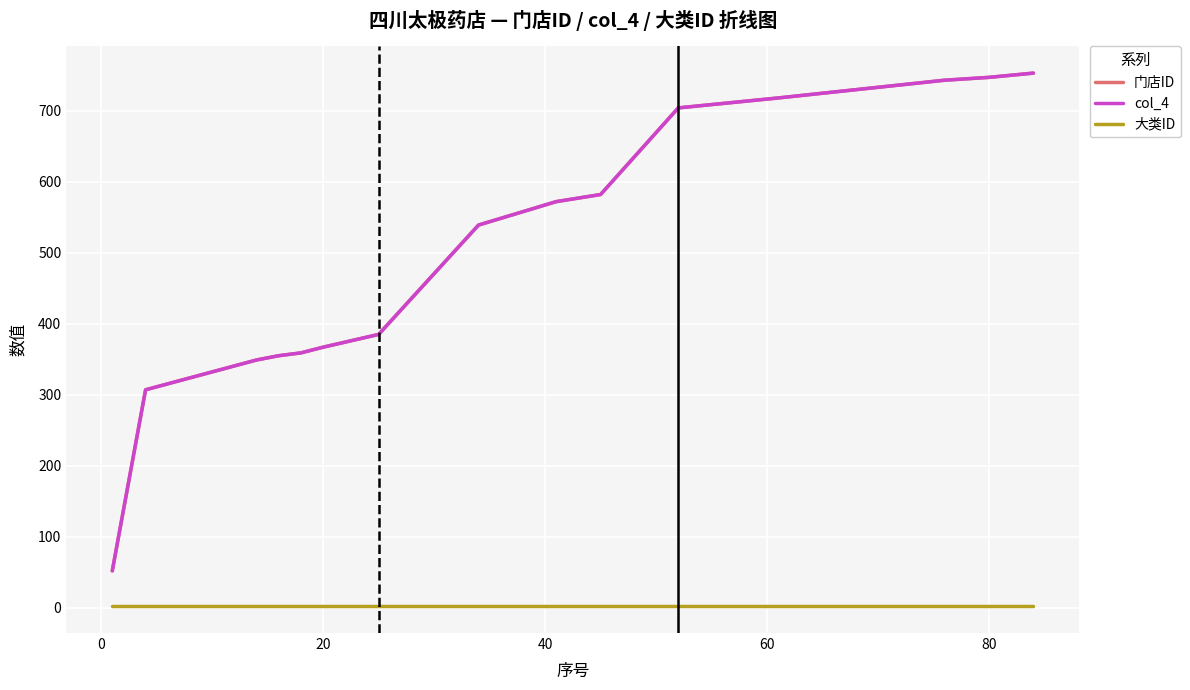

Does the chart have visible grid lines?

Yes